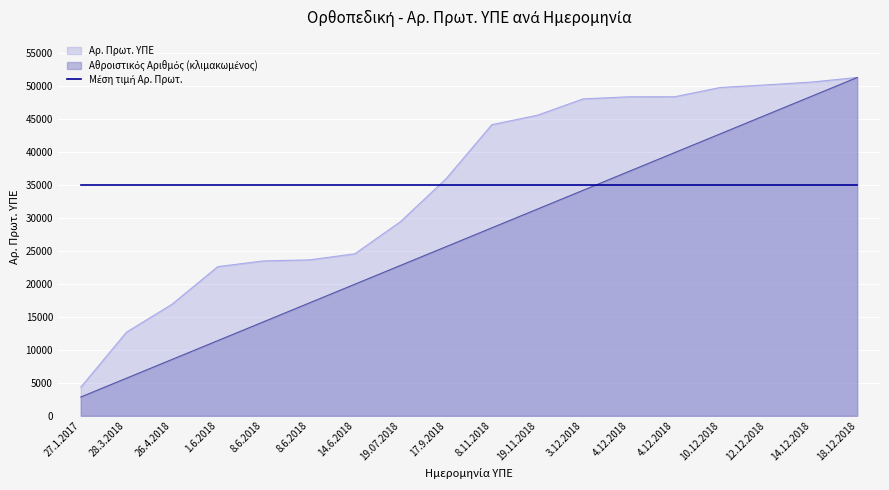

How many values in the Cumulative Count series are below 28520?

9